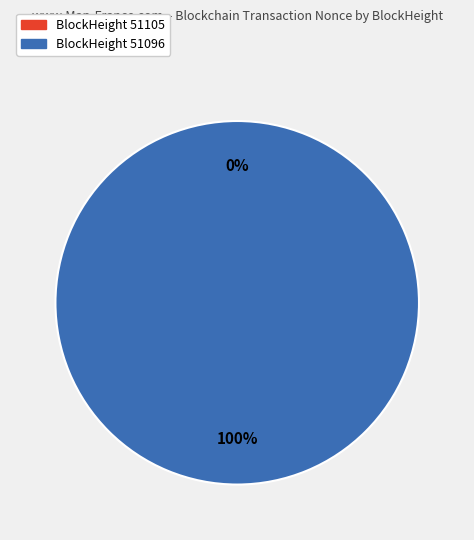

The 51105 slice represents 1% of the pie. True or false?

False